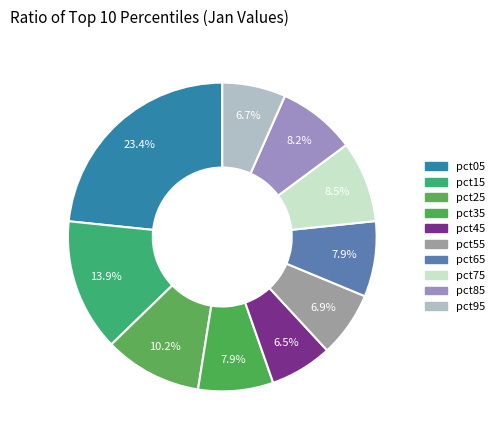

Is the sum of pct95 and pct75 greater than half?

No